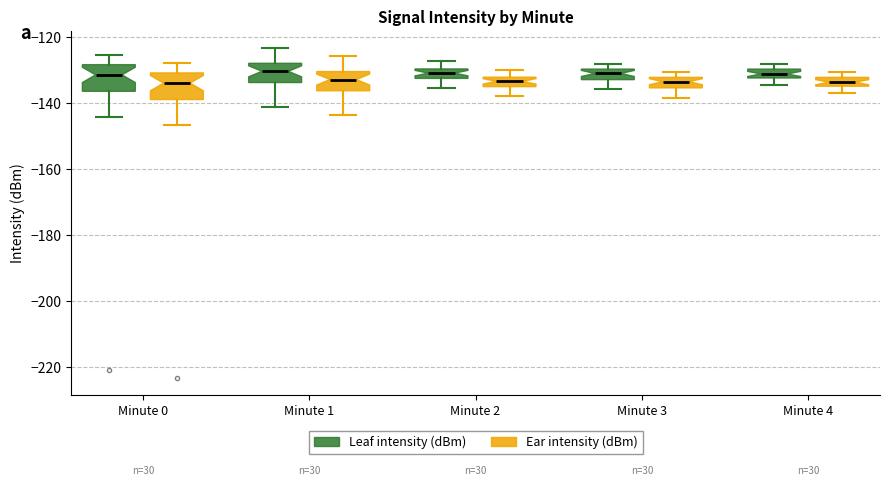

Where is the upper edge of the box for Minute 2 (Ear intensity (dBm)) on the y-axis? The values are not printed on the chart, so give them approximately, as read against the axis.

-132